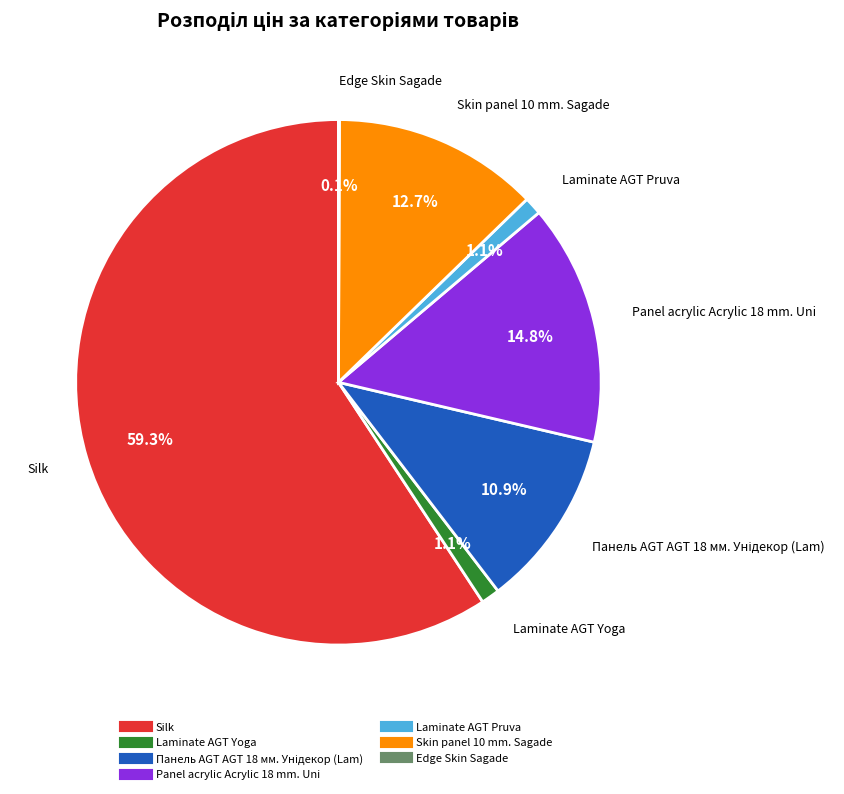

To the nearest percent, what is the average slice percentage?

14%